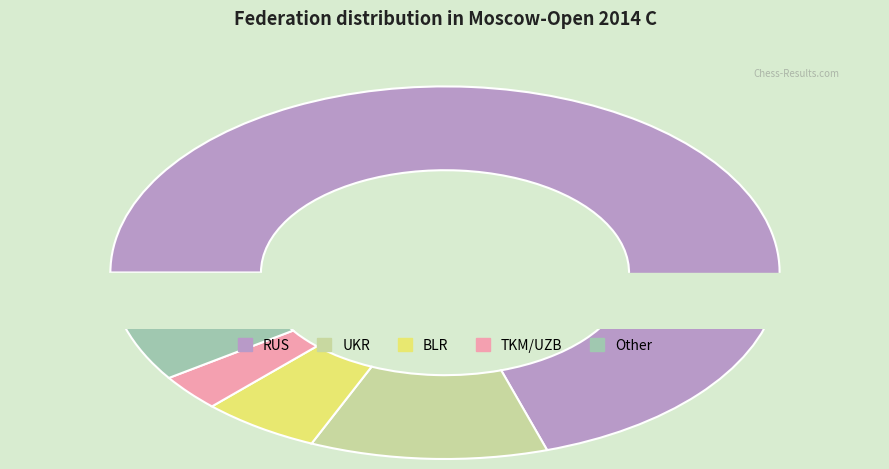

To the nearest percent, what is the average slice percentage?

20%